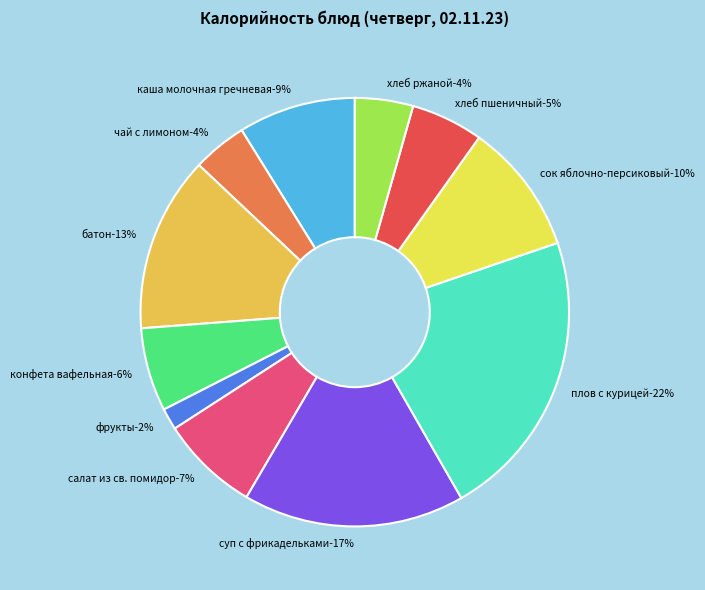

Does any single category account for the majority?

No